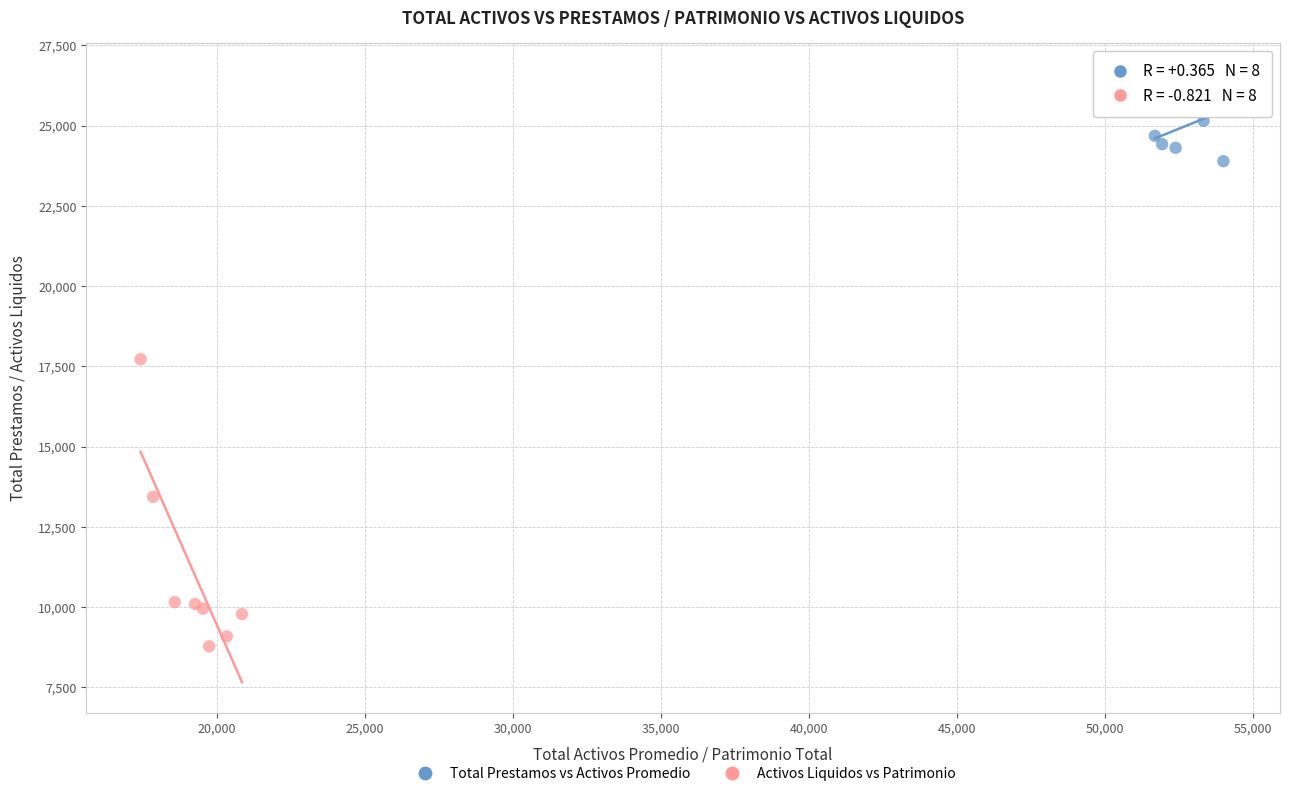

Which series has the widest spread of Y values?

Activos Liquidos vs Patrimonio